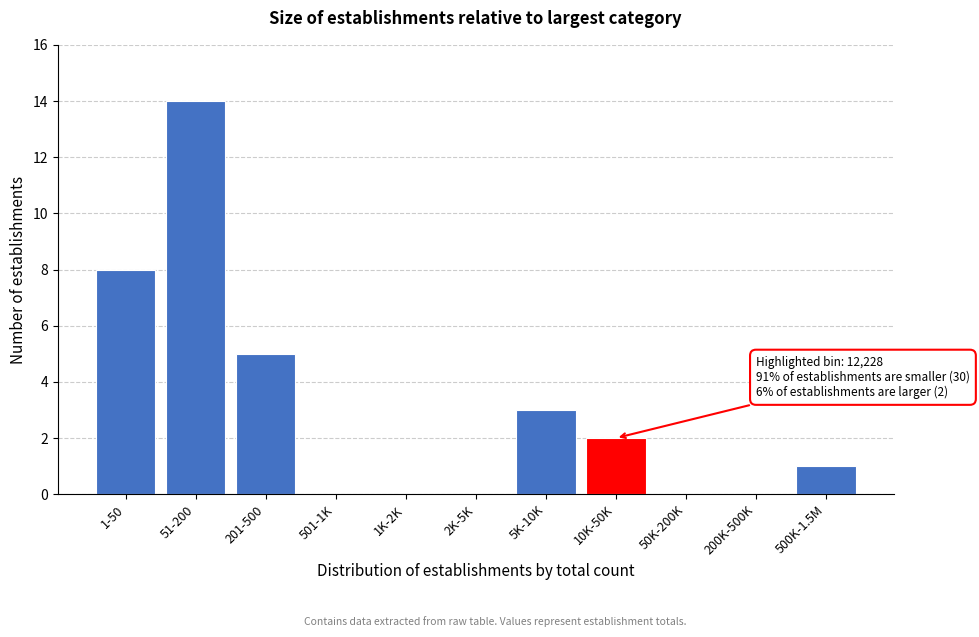

Reading left to right, list all the values displayed in this chart.

1-50=8	51-200=14	201-500=5	501-1K=0	1K-2K=0	2K-5K=0	5K-10K=3	10K-50K=2	50K-200K=0	200K-500K=0	500K-1.5M=1